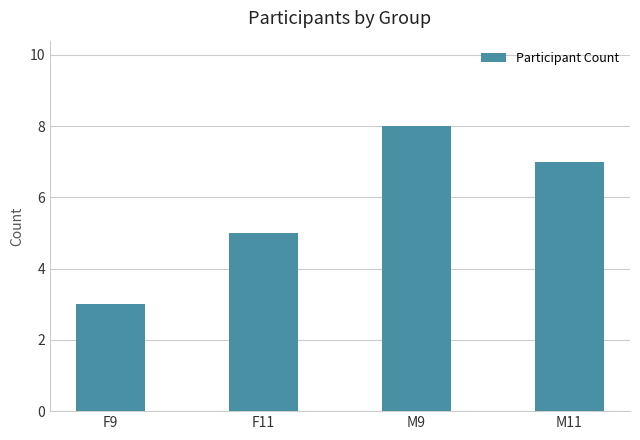

What position from the left is F11?

2